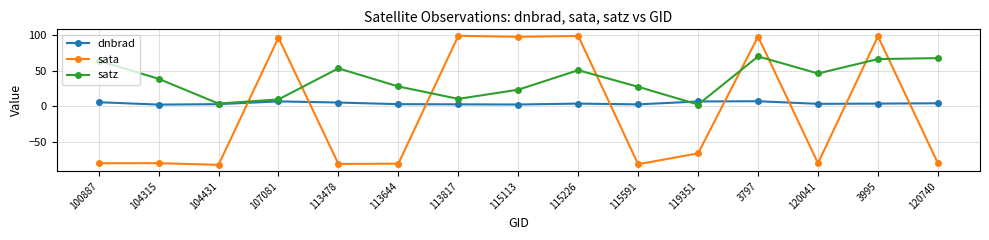

What is the greatest value displayed?

98.6